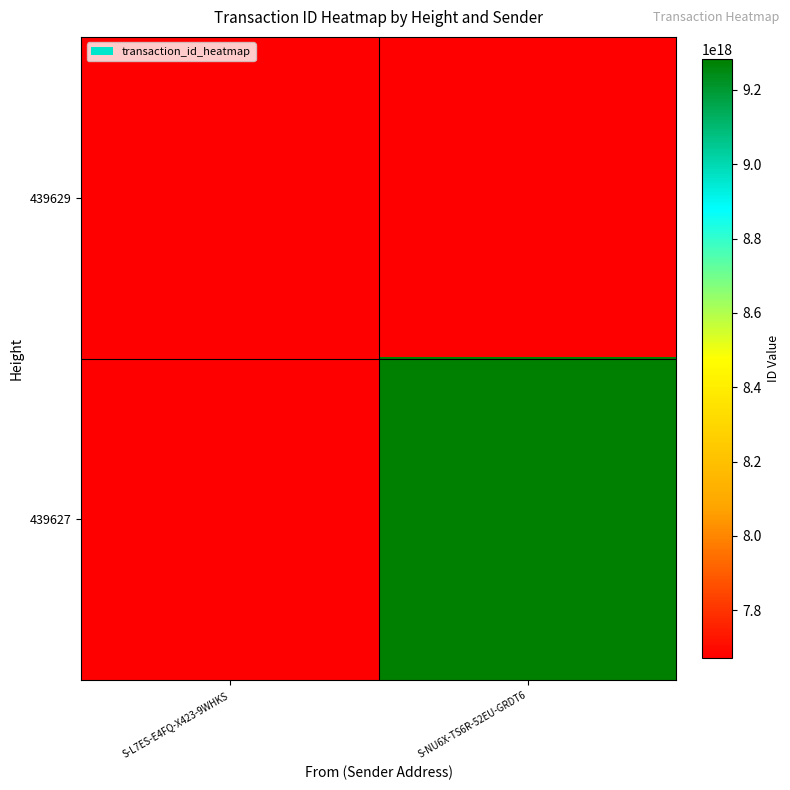

How many distinct data groups are displayed?

2